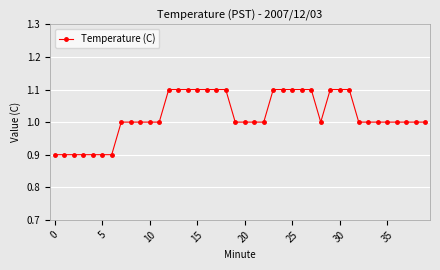

What is the value of the 16th point from the left?

1.1